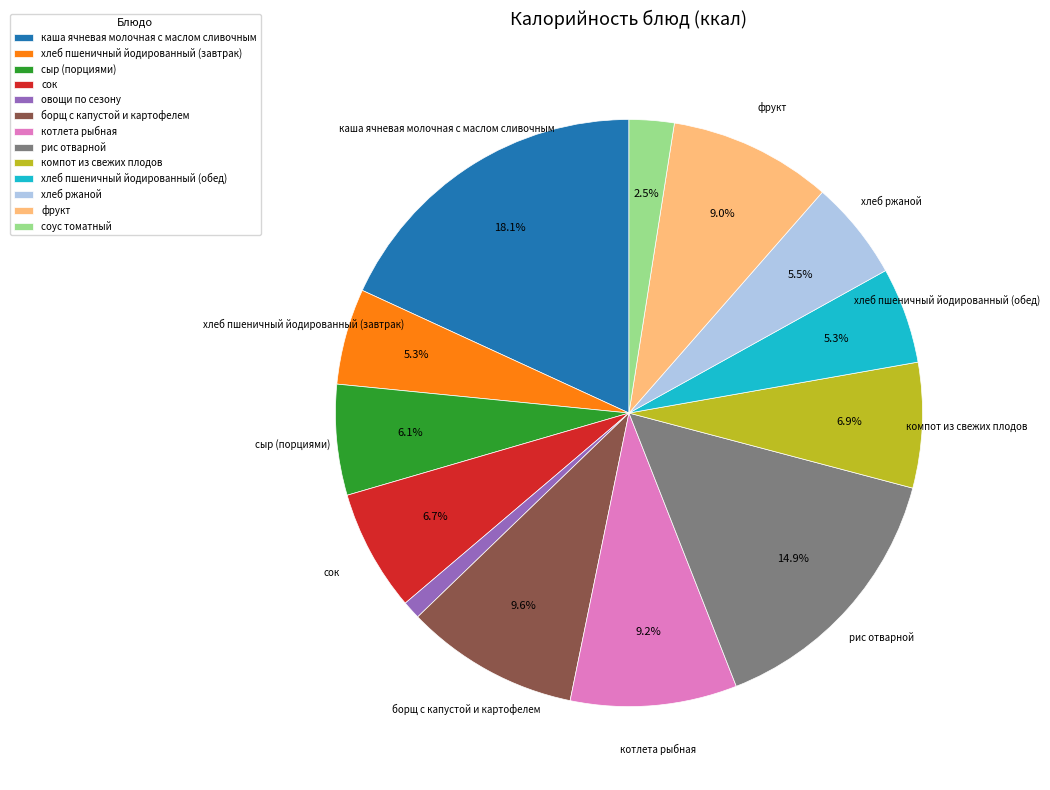

Is there a majority slice in this chart?

No